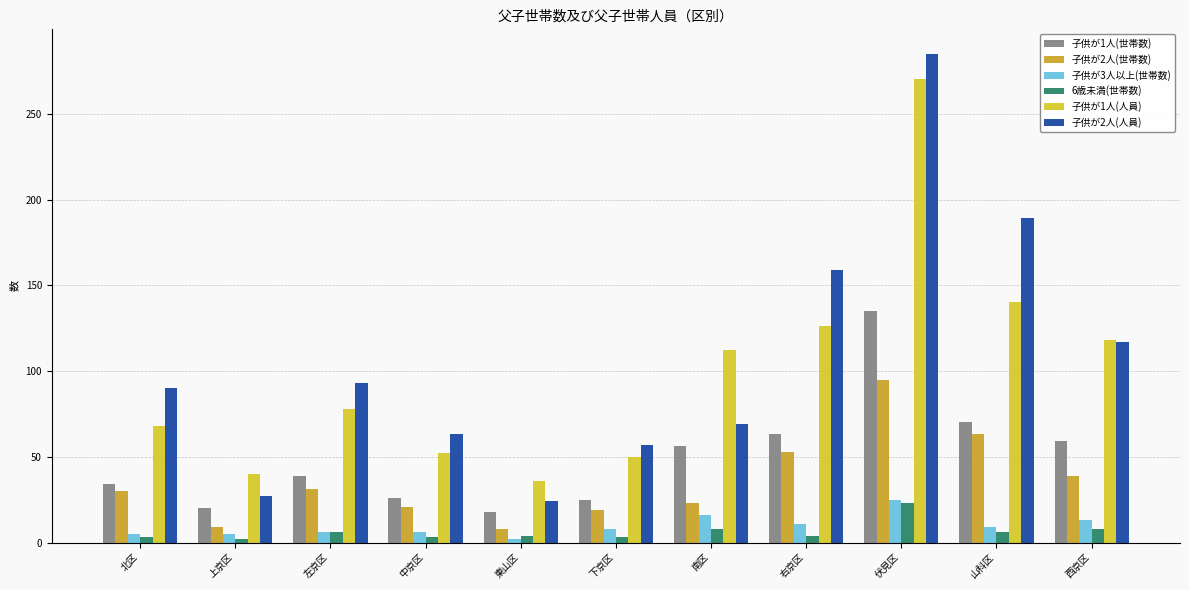

What is the difference between the maximum and minimum values in the 子供が1人(人員) series?

234